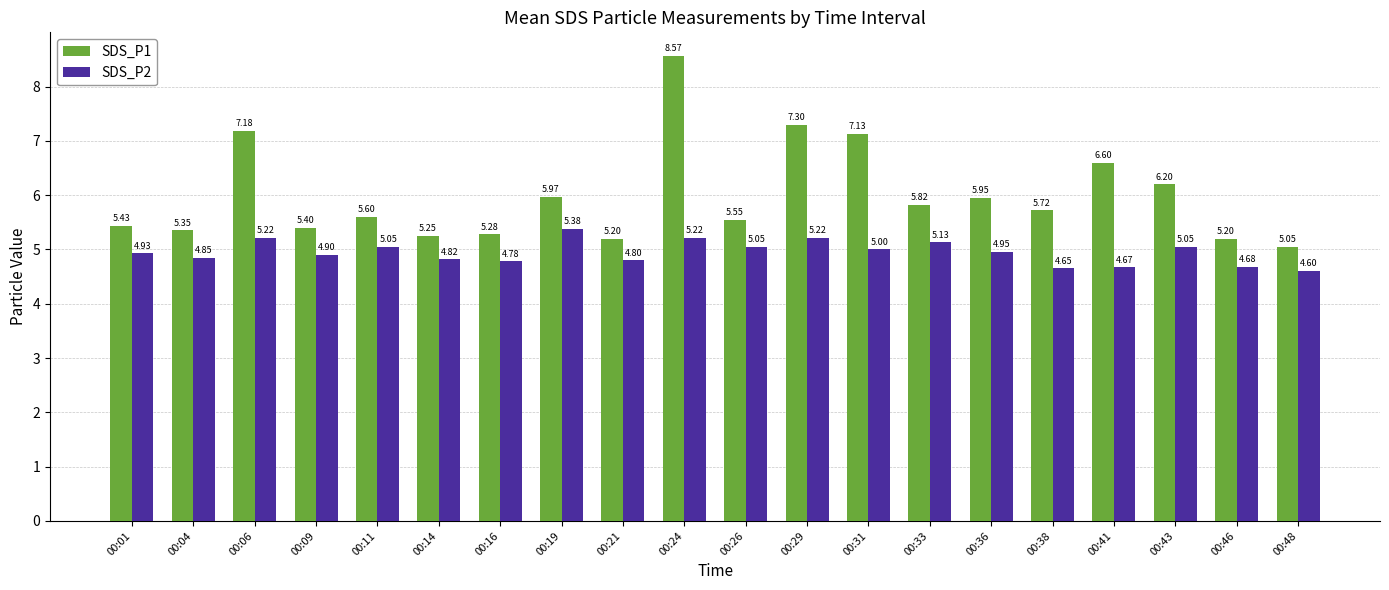

List the series in order of their overall mean, lowest first.

SDS_P2, SDS_P1